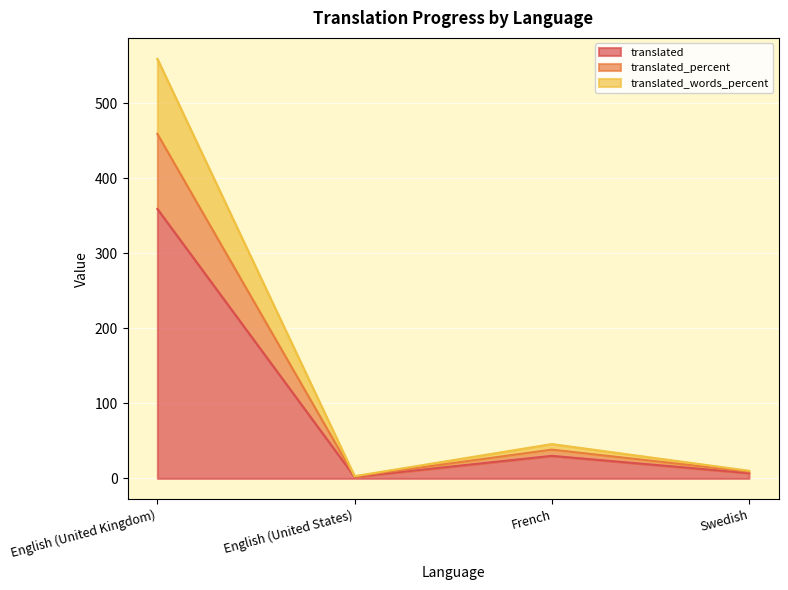

How many distinct data groups are displayed?

3